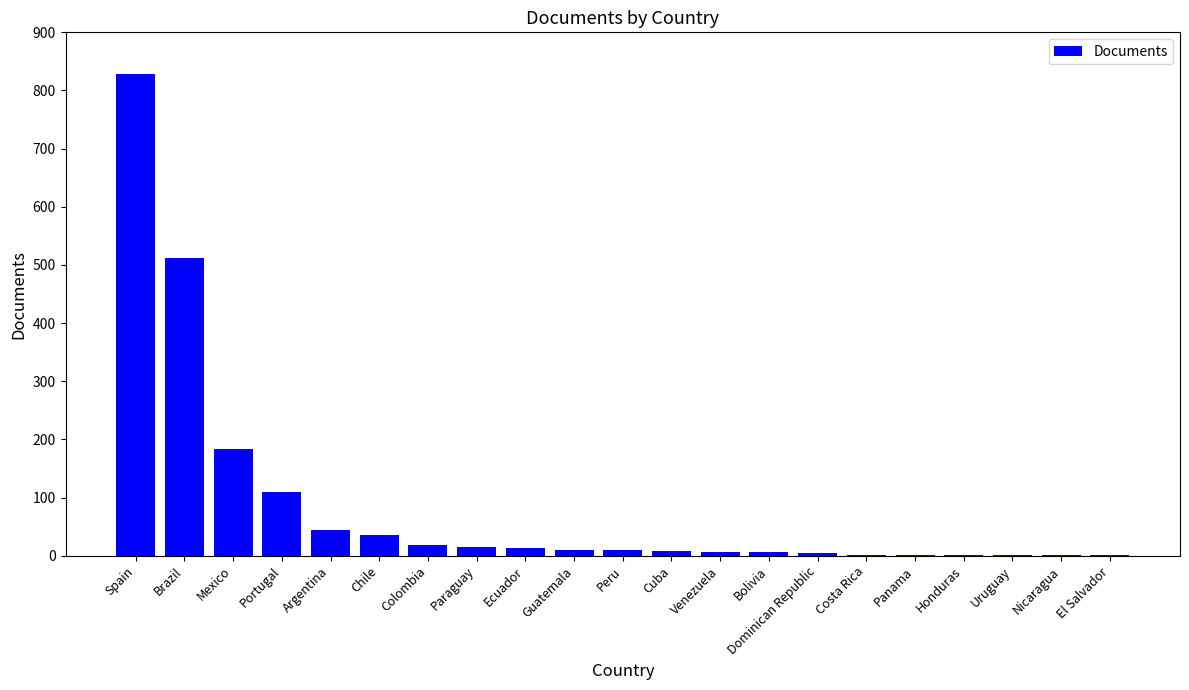

What is the maximum value shown in the chart?

829